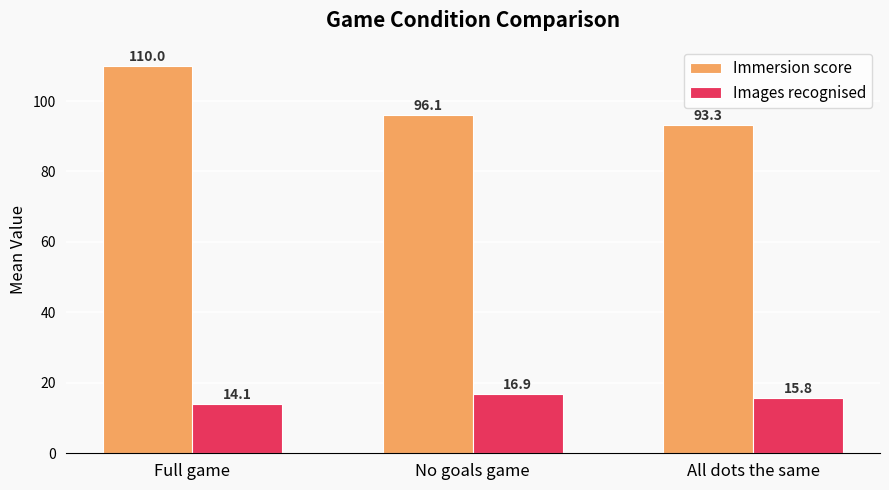

Read the Immersion score value at Full game.

110.0